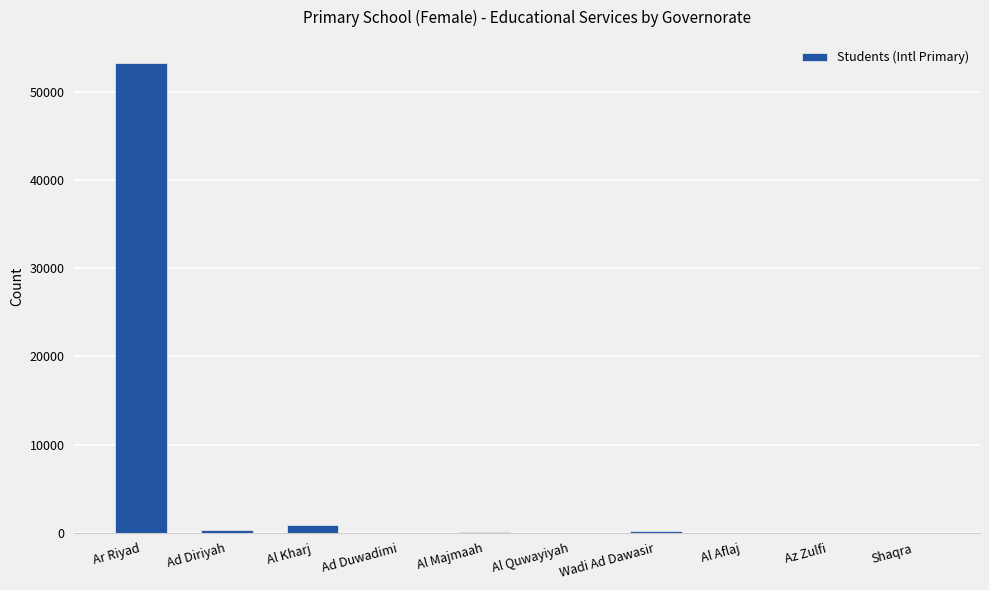

What is the sum of all values?

54613